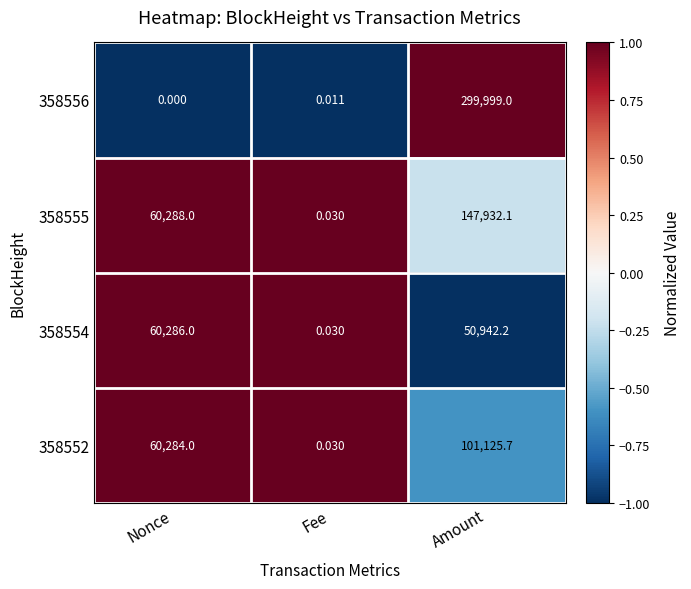

Is the value of 358556 at Amount greater than the value of 358555 at Fee?

Yes